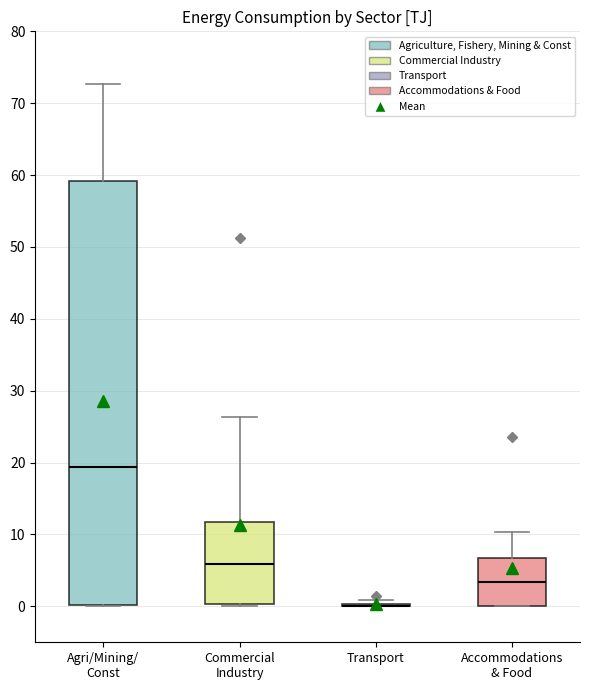

Where does the upper whisker of the box for Agri/Mining/ Const end on the y-axis? The values are not printed on the chart, so give them approximately, as read against the axis.

73